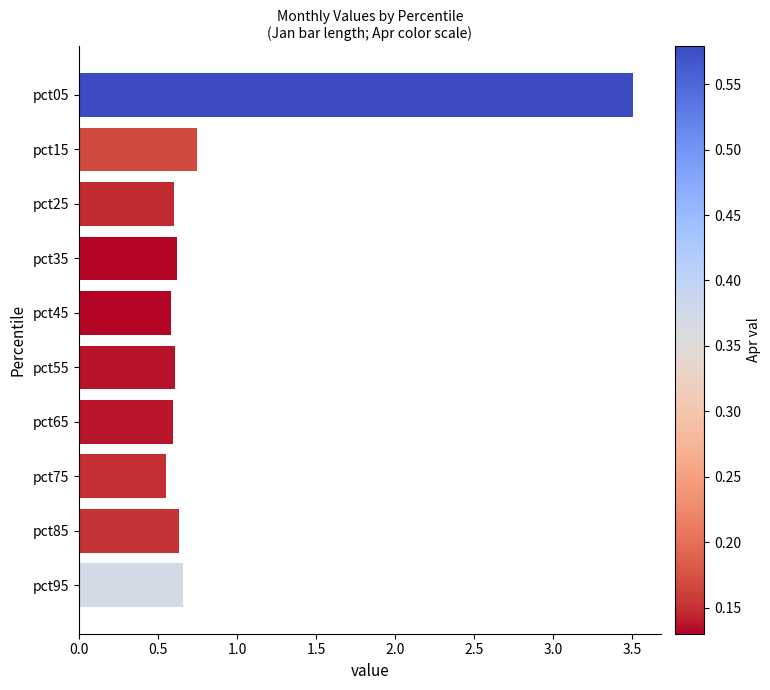

Where is the data nearest to the value 2?

pct15